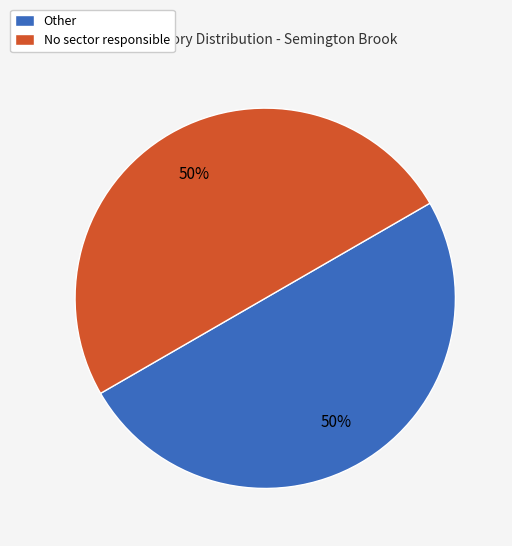

Combined, do No sector responsible and Other account for over 50%?

Yes